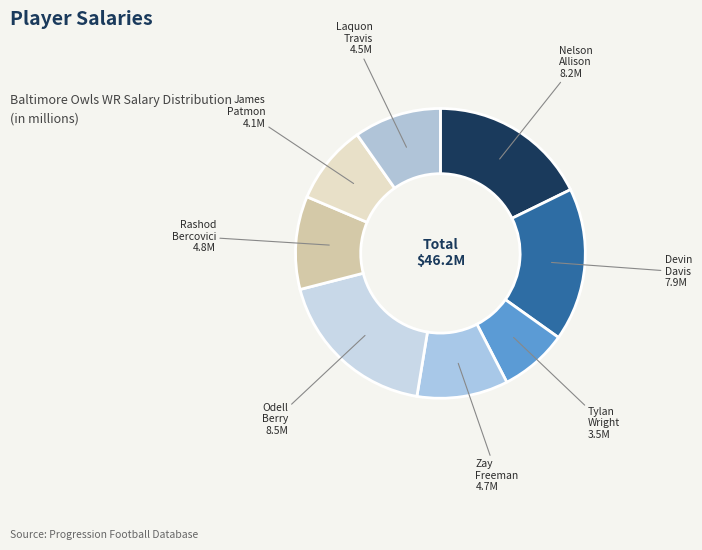

How many segments does this pie chart have?

8